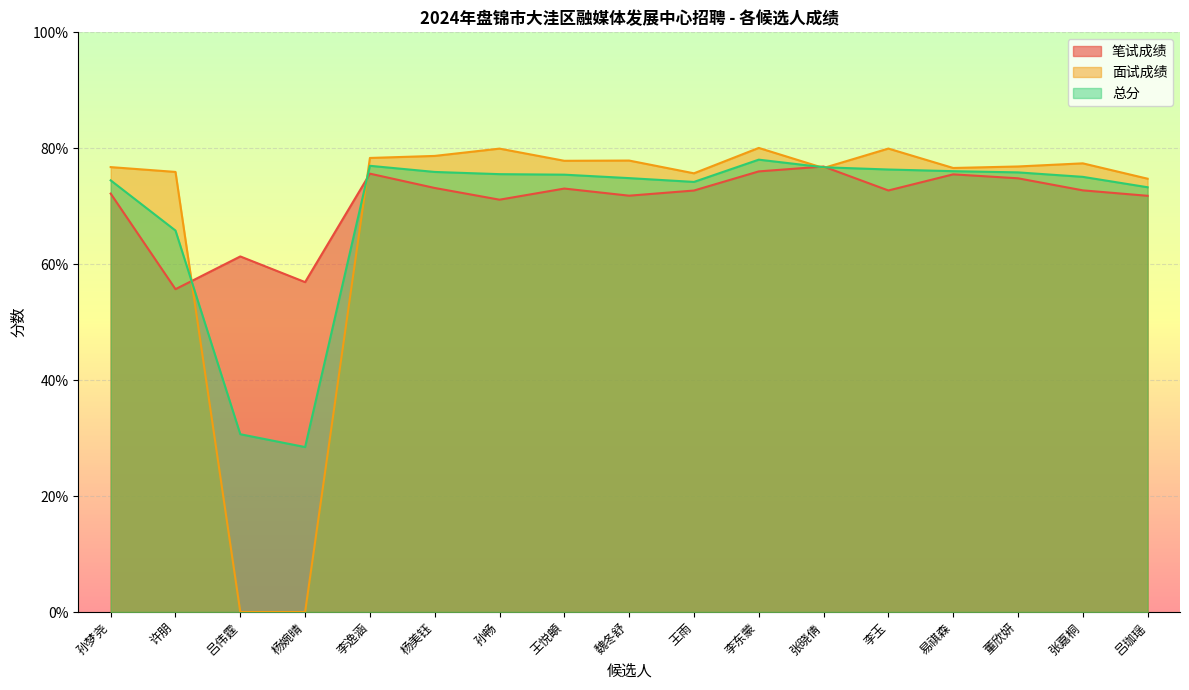

What is the difference between the second highest and second lowest values in the 面试成绩 series?

80.0